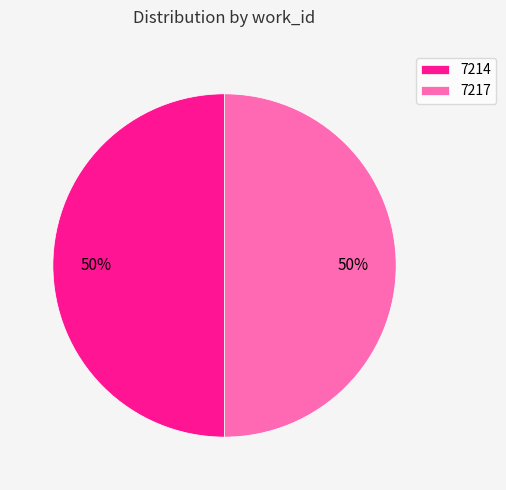

What is the ratio of the value at 7217 to the value at 7214?

1.0